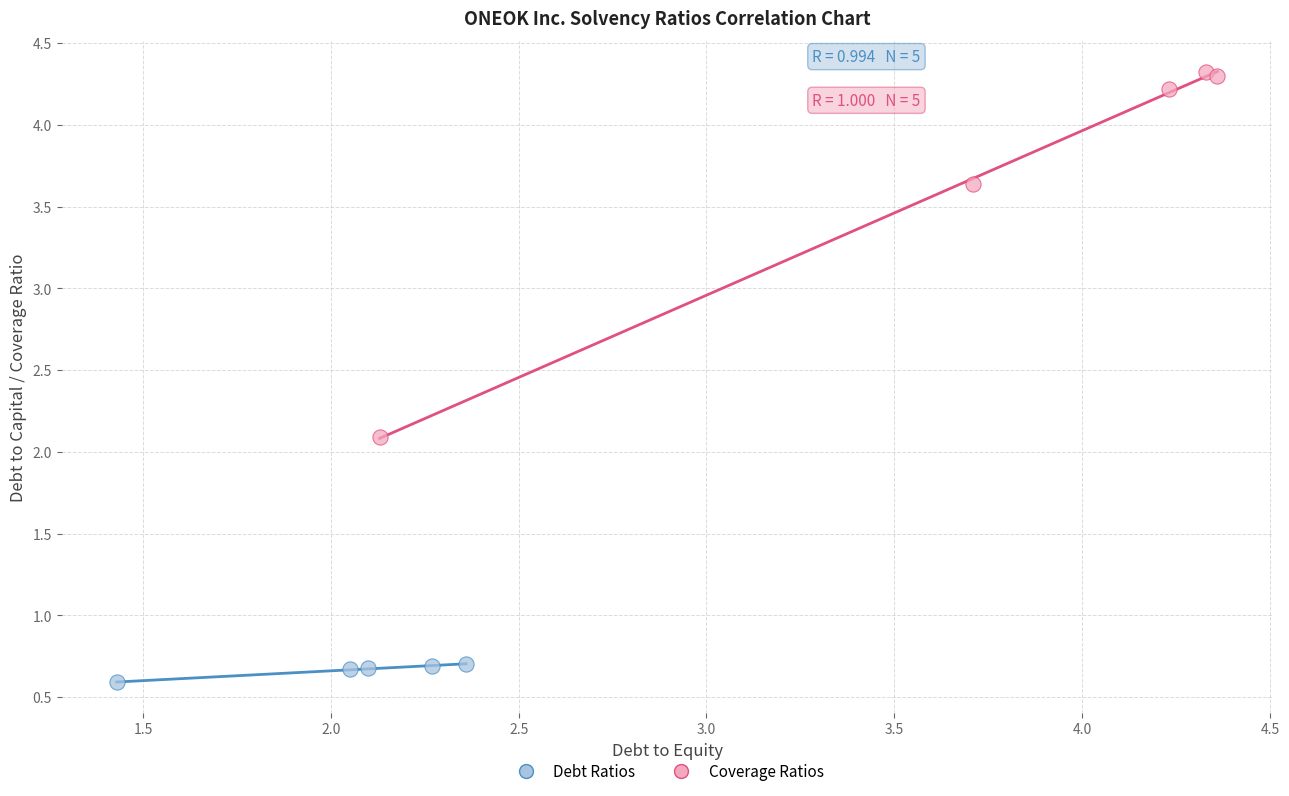

Which series contains the lowest Y value?

Debt Ratios